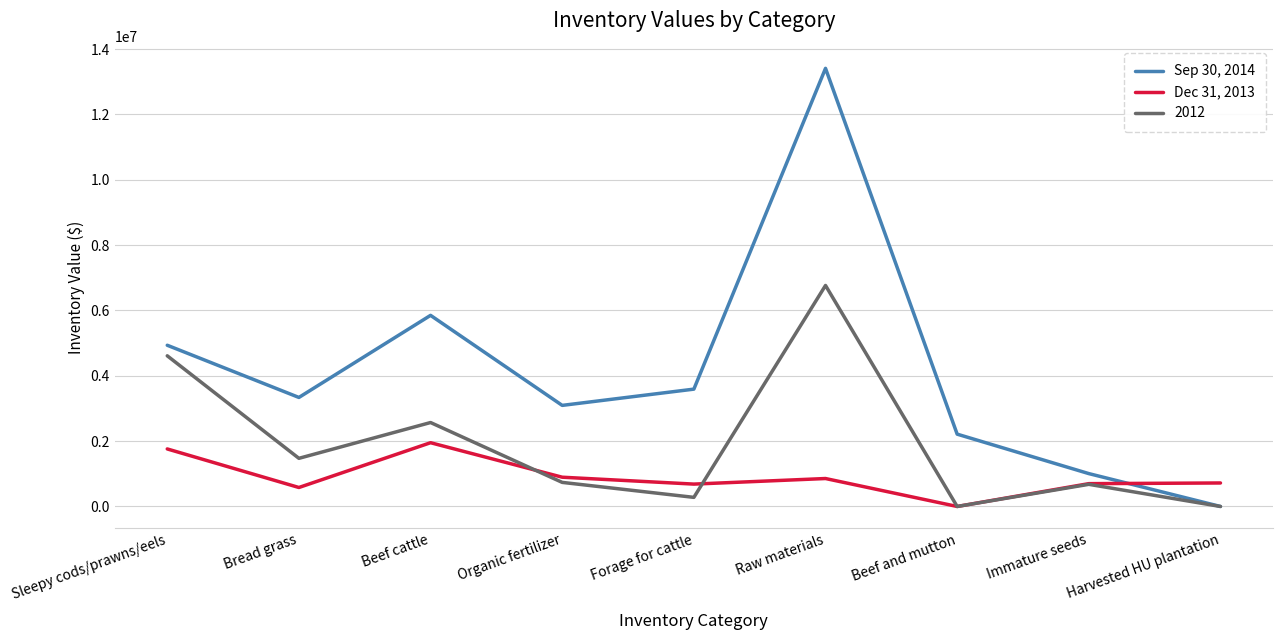

True or false: Dec 31, 2013 and Sep 30, 2014 intersect in this chart.

True